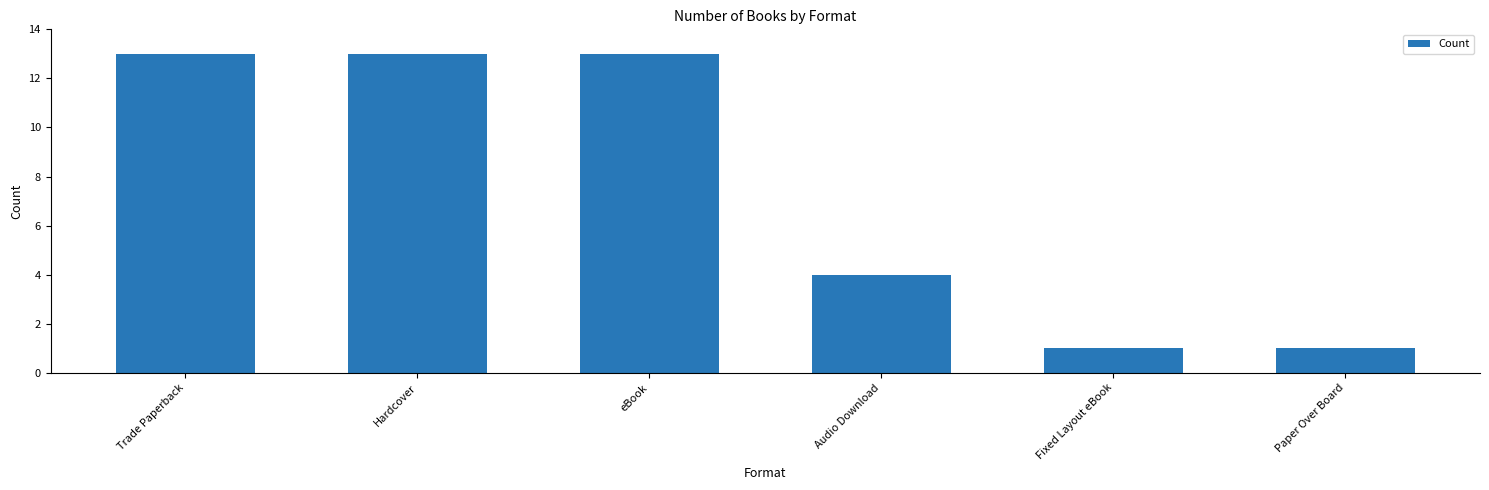

What is the change in value from Trade Paperback to Audio Download?

-9